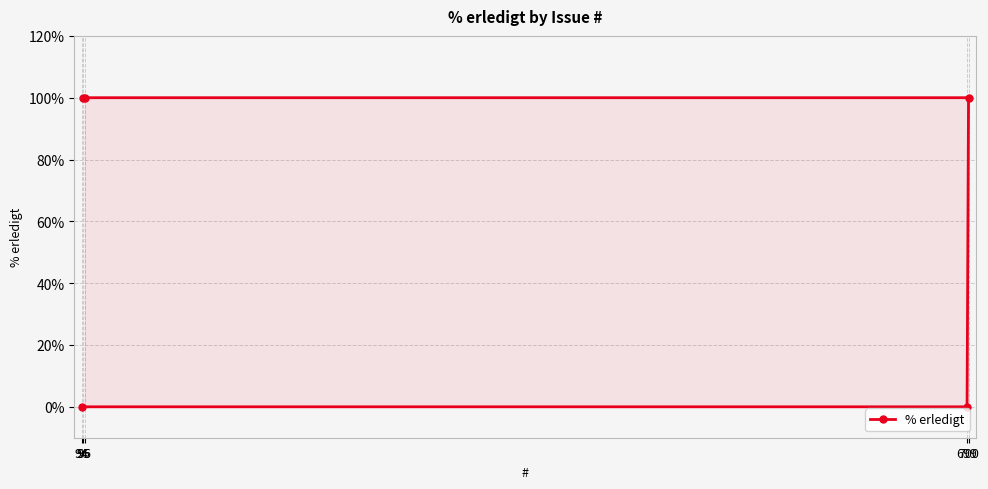

Rank the categories by value from highest to lowest.

96, 95, 700, 699, 94